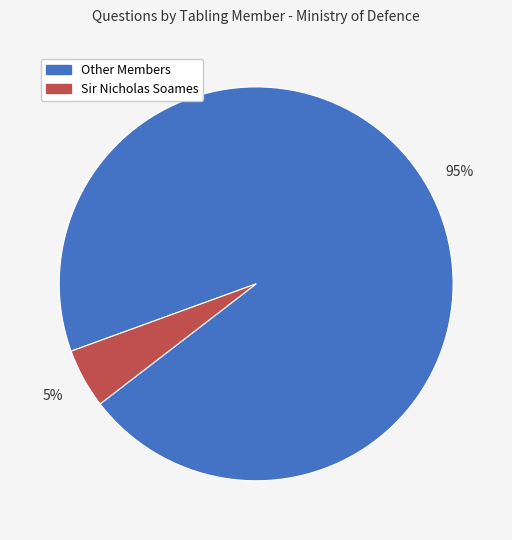

Is there any slice that represents more than half of the pie?

Yes